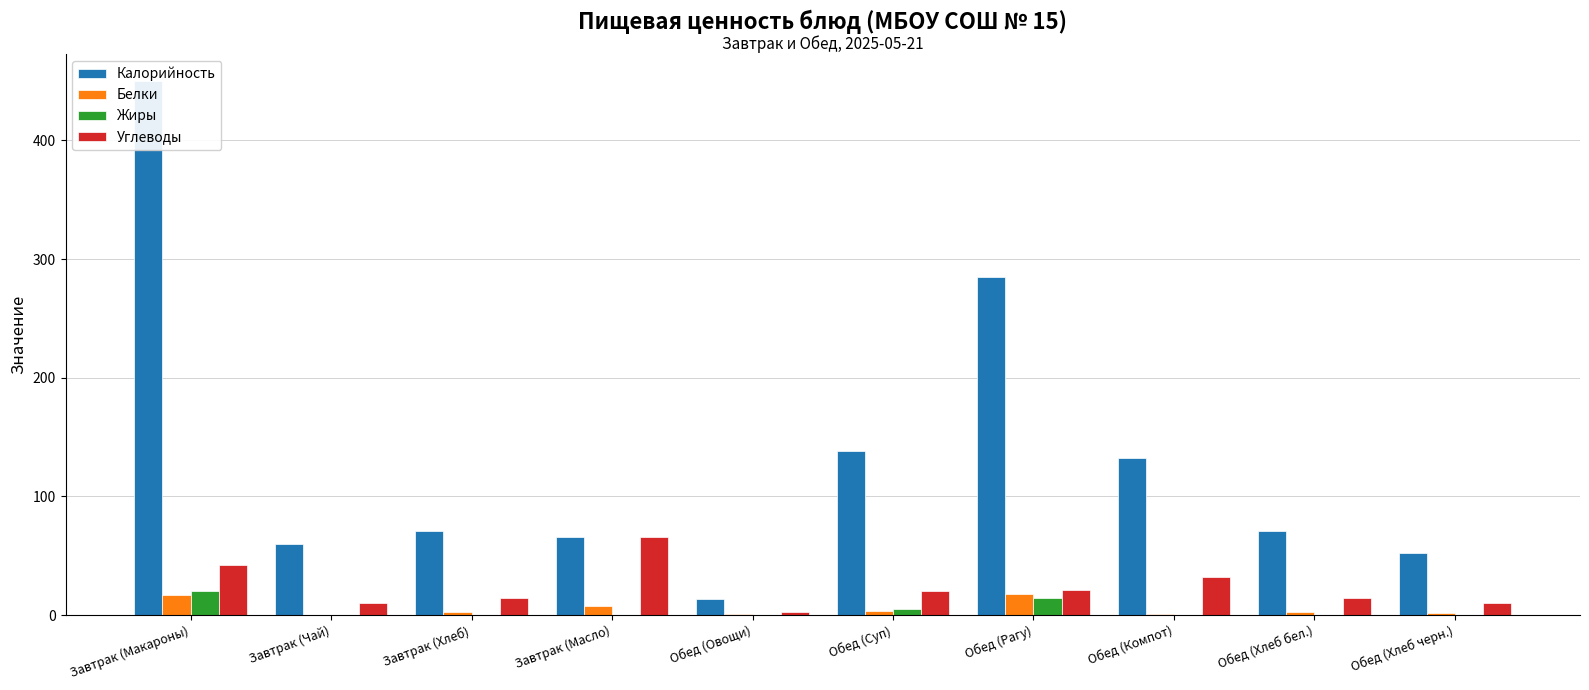

What is the difference between the maximum and minimum values in the Белки series?

17.5